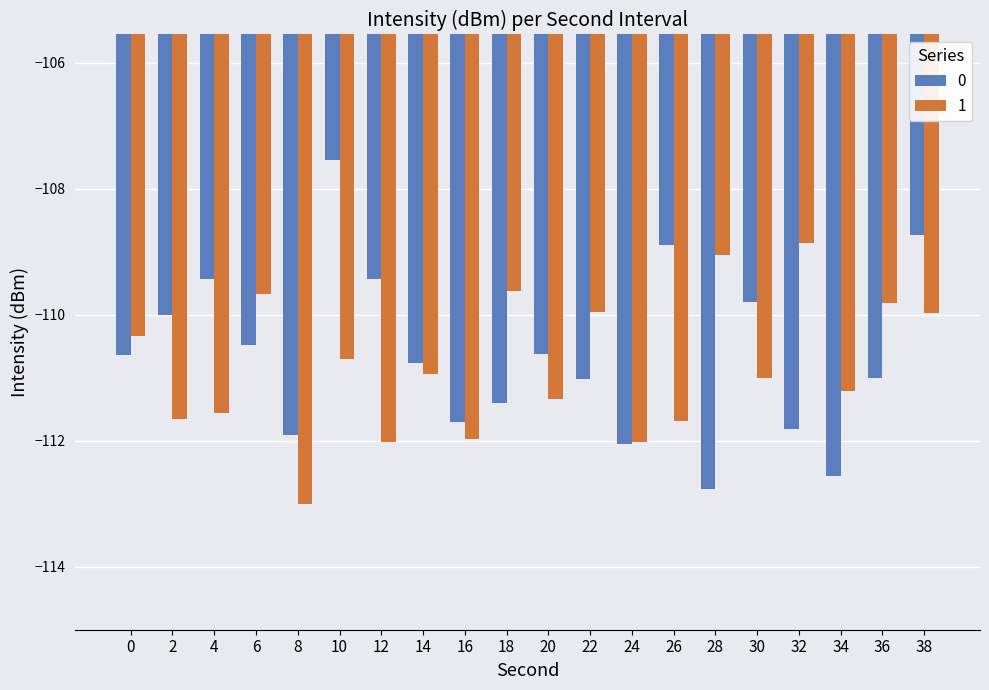

Rank the series by their maximum value, from highest to lowest.

0, 1